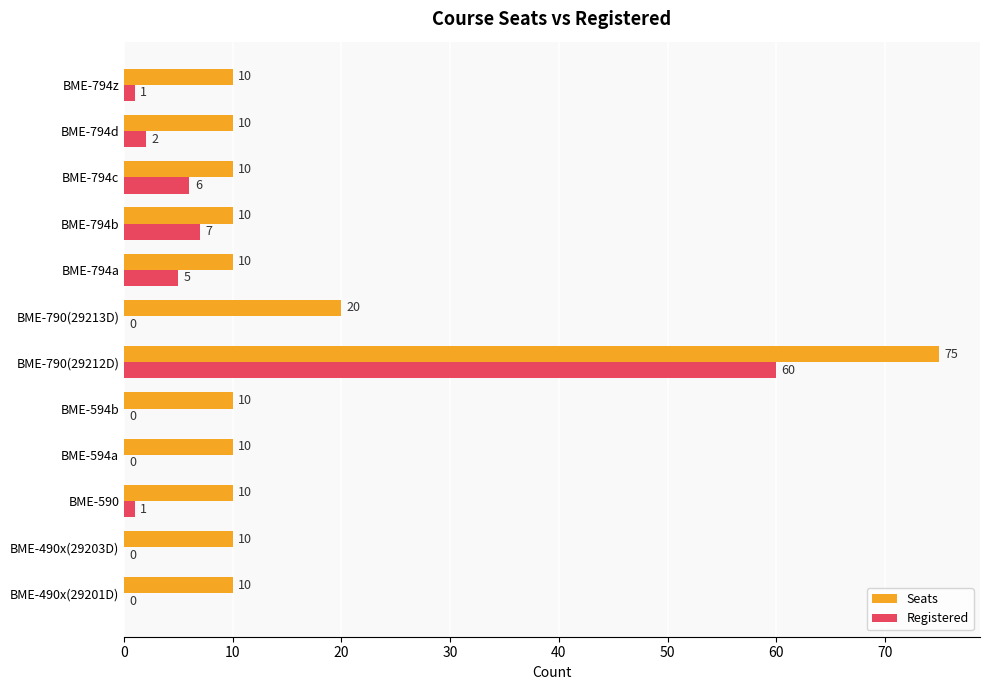

What is the average value of the Registered series?

7